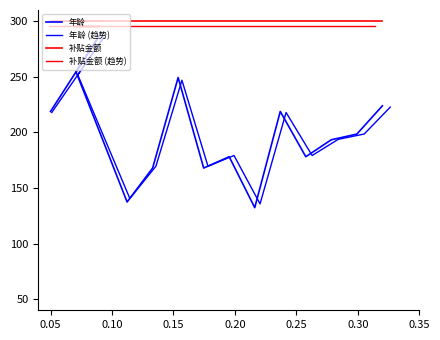

True or false: 年龄 (趋势) has more than 0 interior local peaks.

True